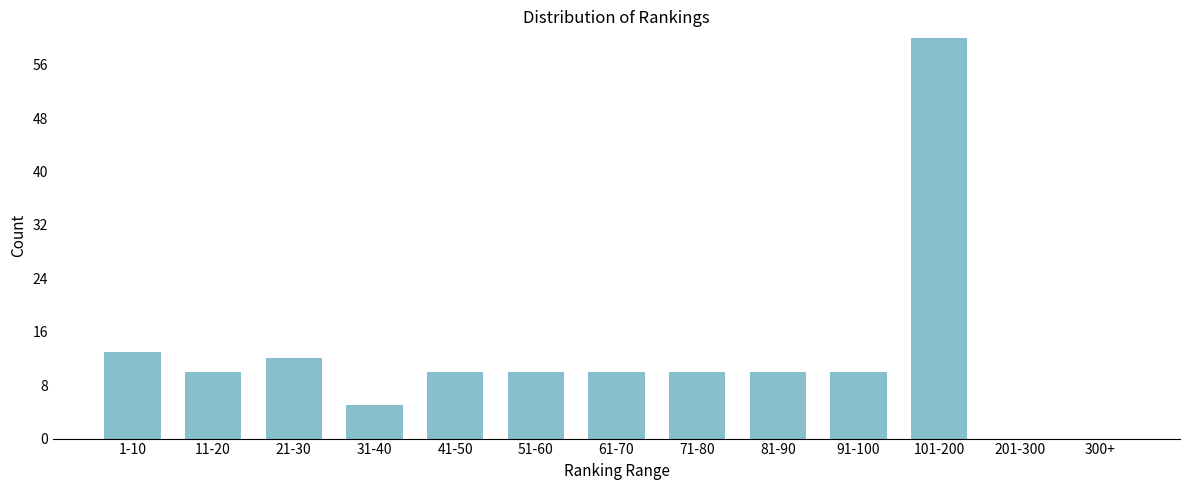

Reading left to right, what are all the values shown in this chart?

1-10=13	11-20=10	21-30=12	31-40=5	41-50=10	51-60=10	61-70=10	71-80=10	81-90=10	91-100=10	101-200=60	201-300=0	300+=0